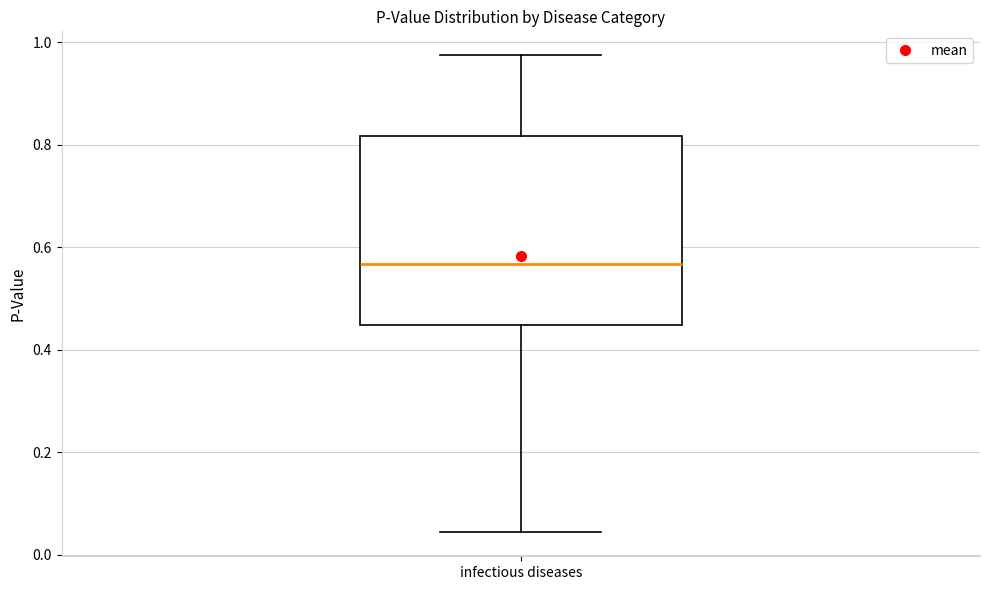

Read this box plot against the y-axis: the position of the median line, the range covered by the box, and the ends of both whiskers. The values are not printed on the chart, so give them approximately, as read against the axis.

median 0.56, box 0.44 to 0.82, whiskers 0.04 to 0.98